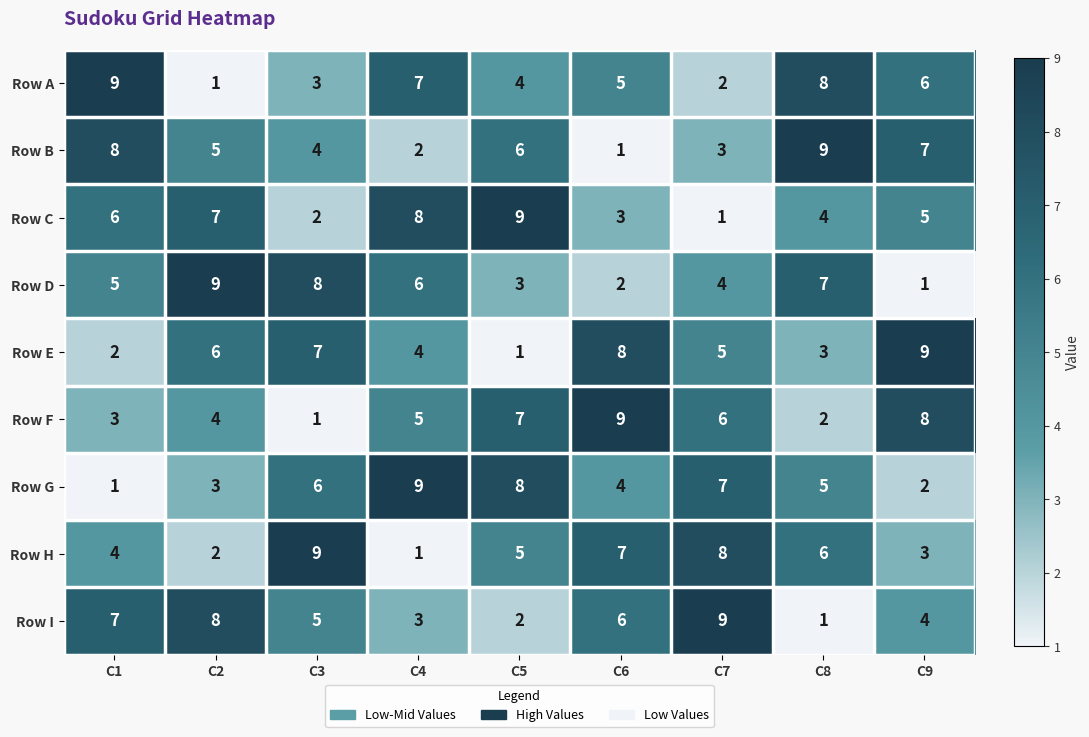

What is the difference between the second highest and minimum values in the Row C series?

7